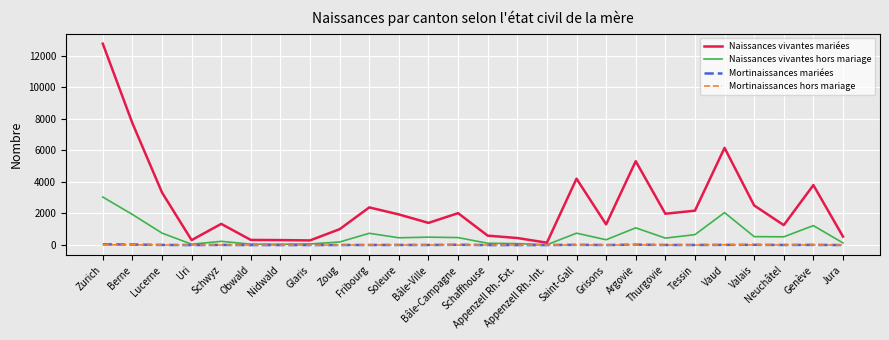

What is the highest value of the Naissances vivantes hors mariage series?

3042